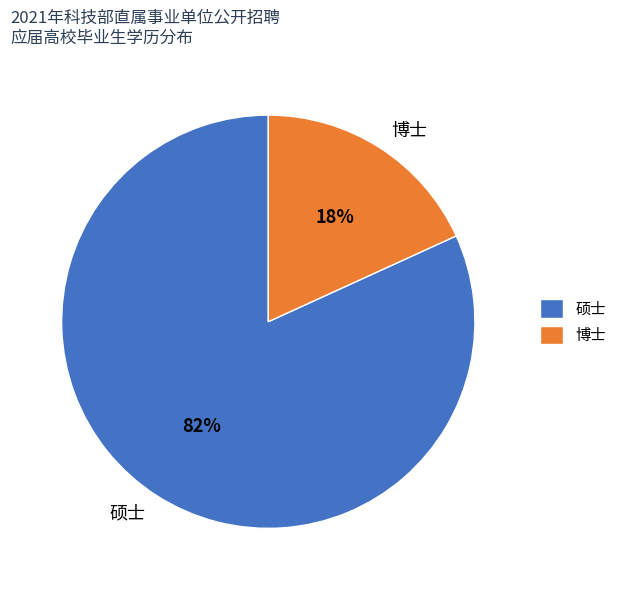

Between 博士 and 硕士, which is larger?

硕士